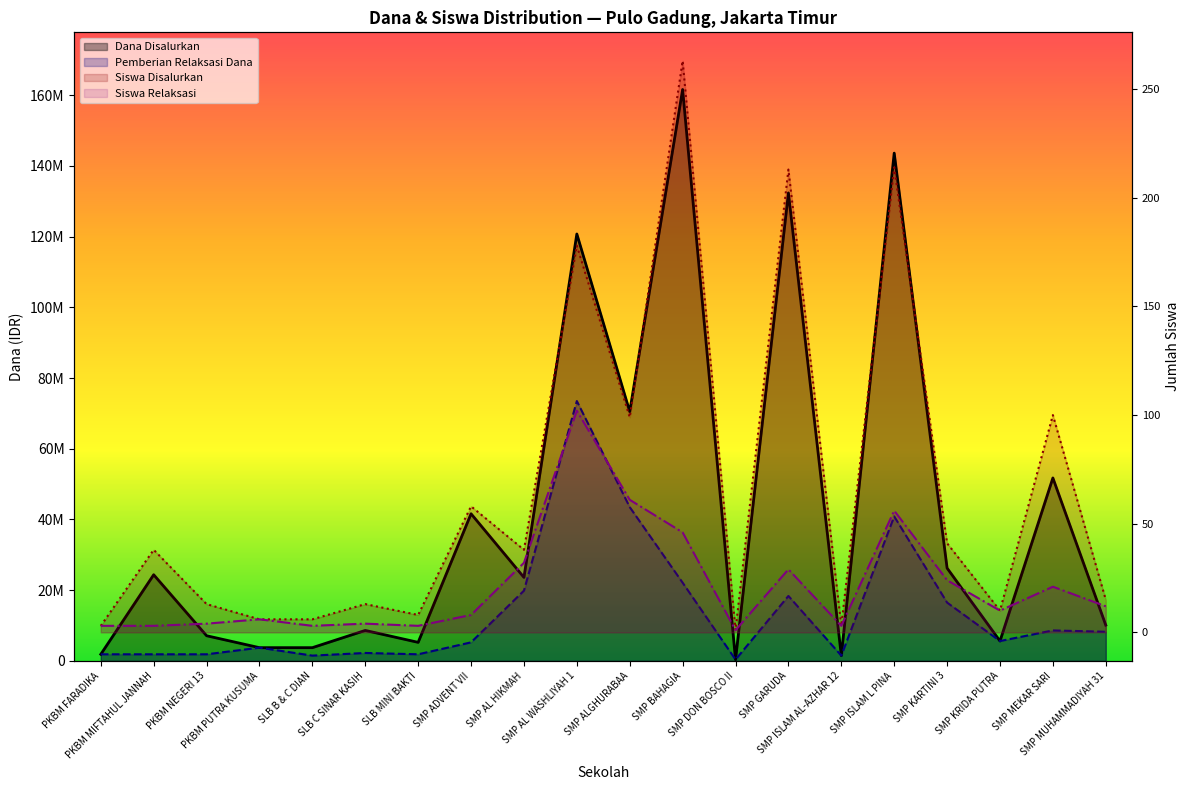

True or false: Siswa Relaksasi has more than 0 points higher than both neighbors.

True